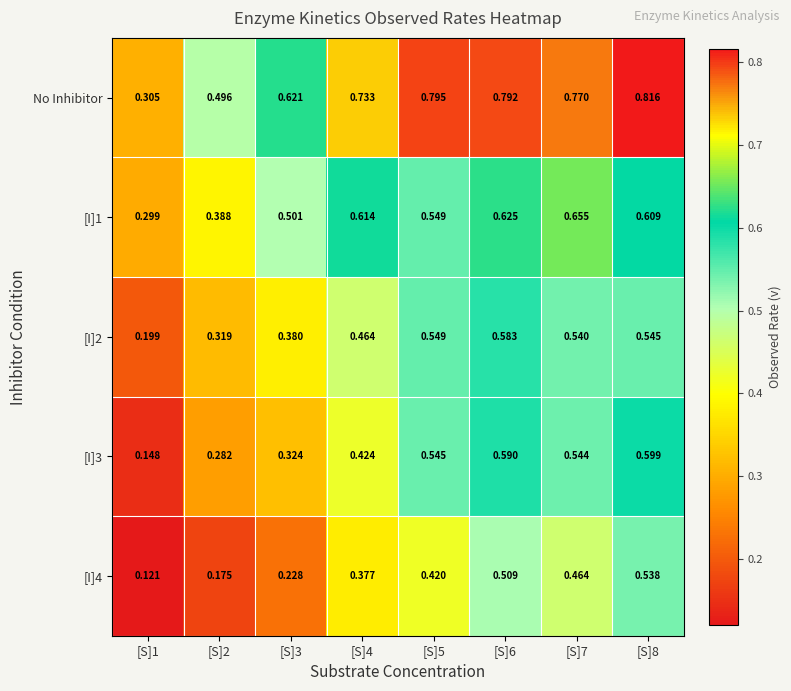

Which series has the largest range (max minus min)?

No Inhibitor